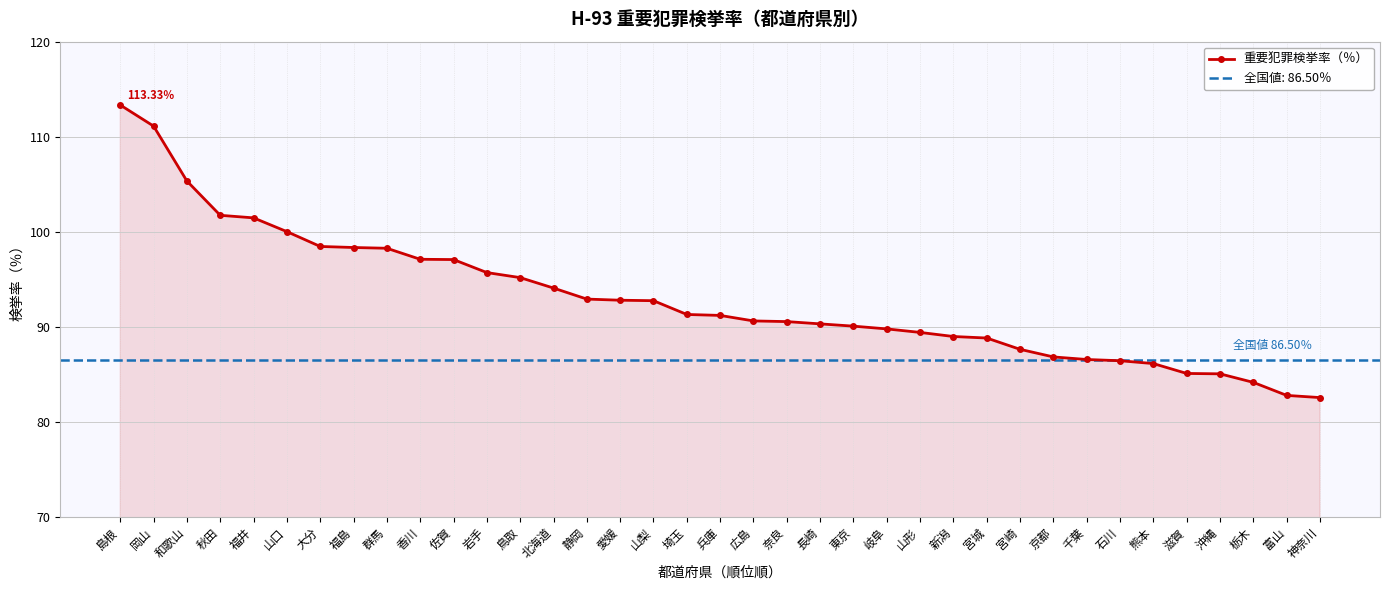

Which category has the lowest value across all series?

神奈川